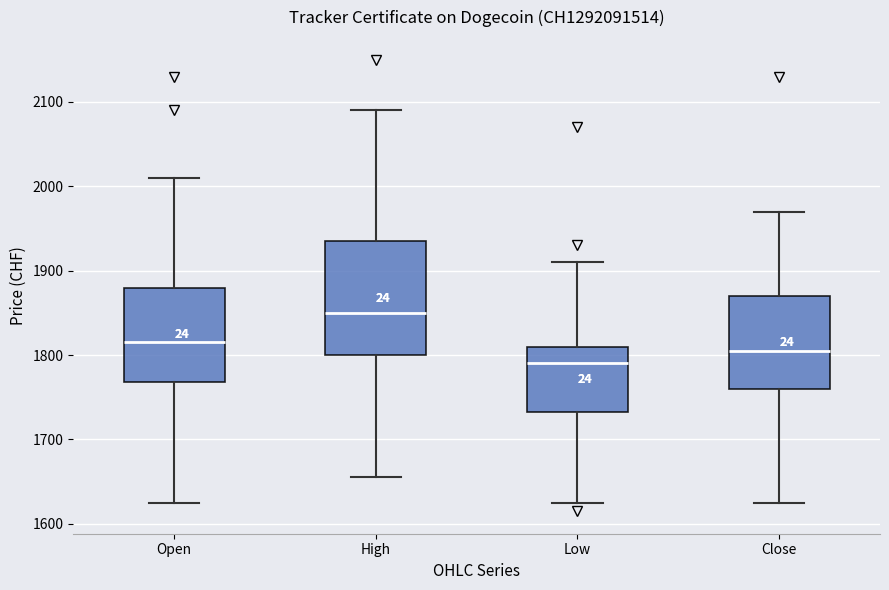

Which box has the highest median line?

High